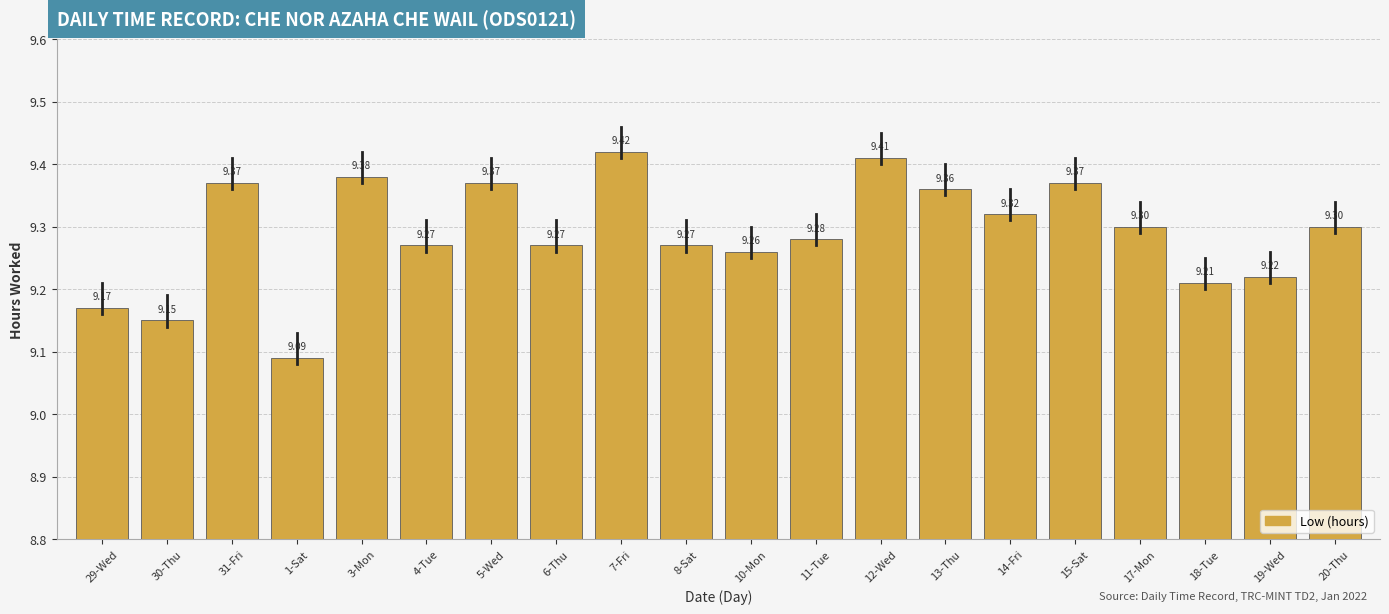

What is the maximum value shown in the chart?

9.4